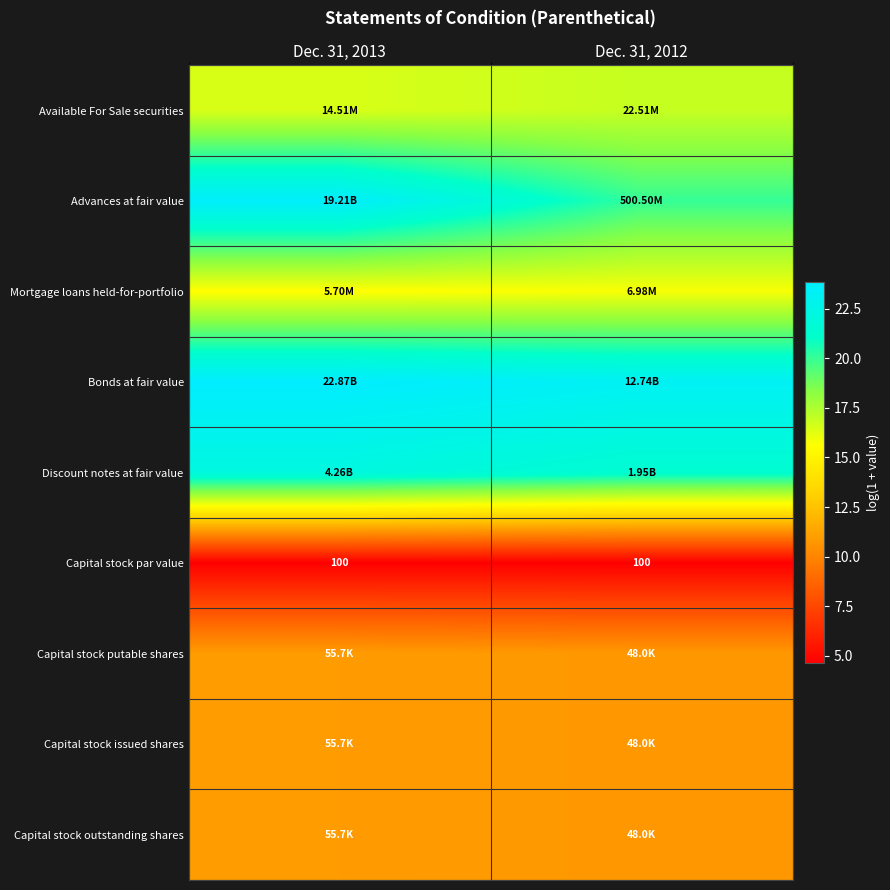

Count the Available For Sale securities values in the range 16 to 17.

2